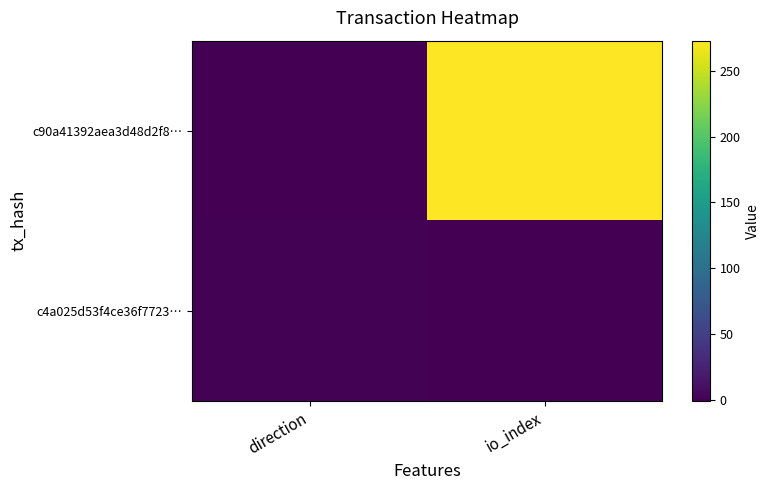

Between direction and io_index, which series saw the biggest shift?

c90a41392aea3d48d2f8…